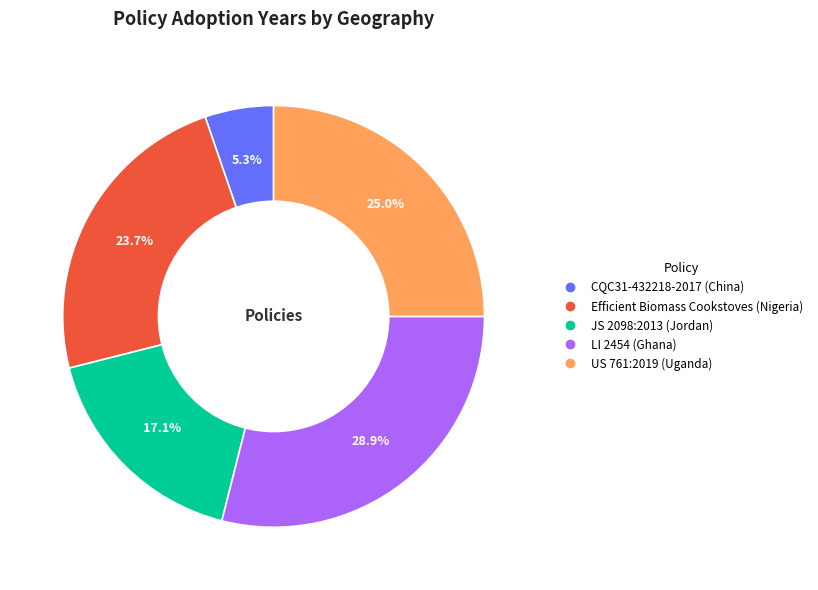

Combined, what portion of the pie is JS 2098:2013 (Jordan) and CQC31-432218-2017 (China)?

22.4%